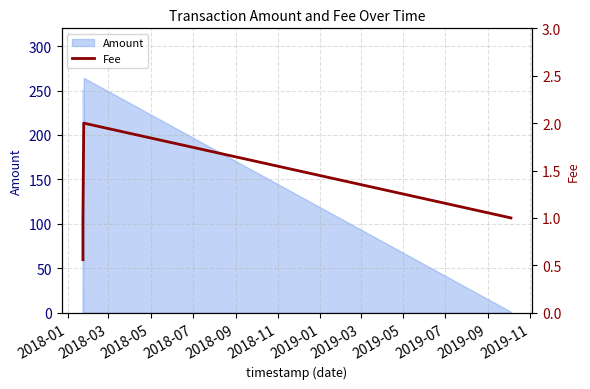

What is the maximum value for Amount?

264.3